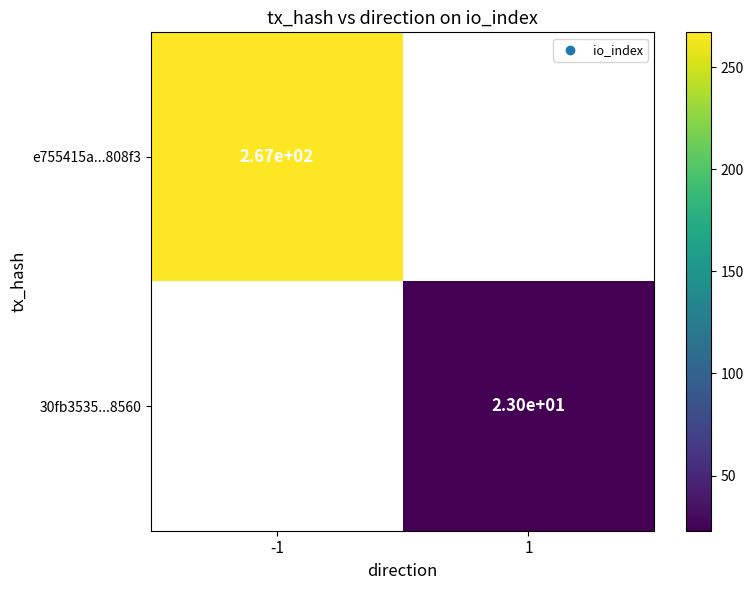

The 30fb3535...8560 series shows 23 at 1. True or false?

True